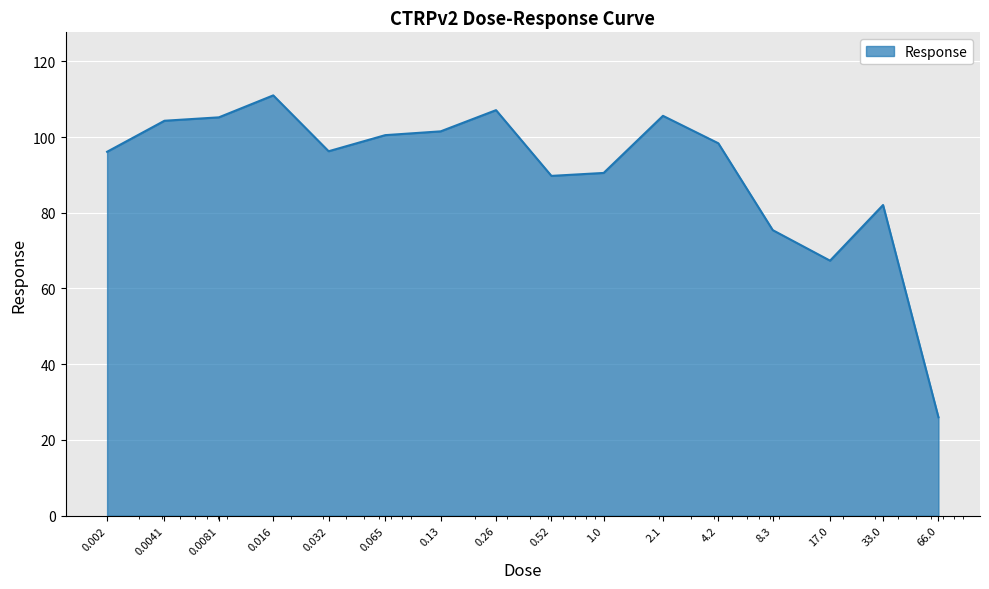

What is the difference between the maximum and minimum values?

85.0